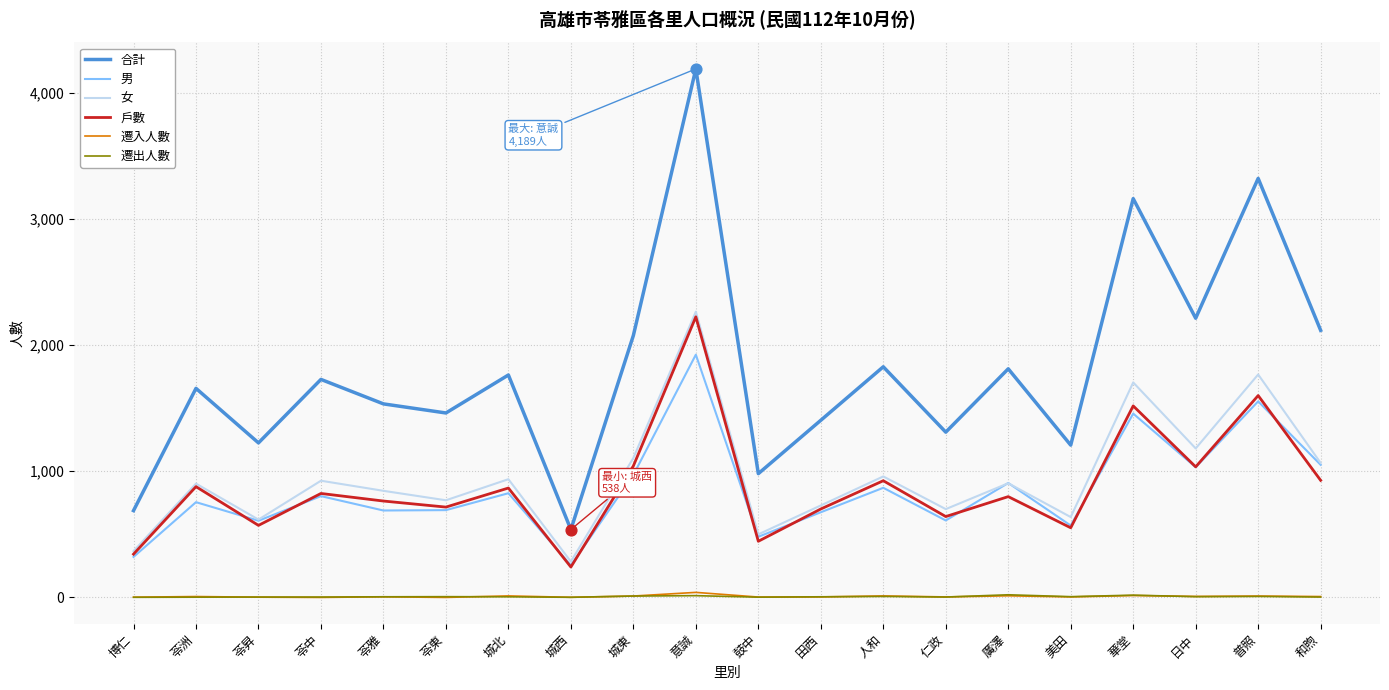

Which series changed the most between 日中 and 普照?

合計